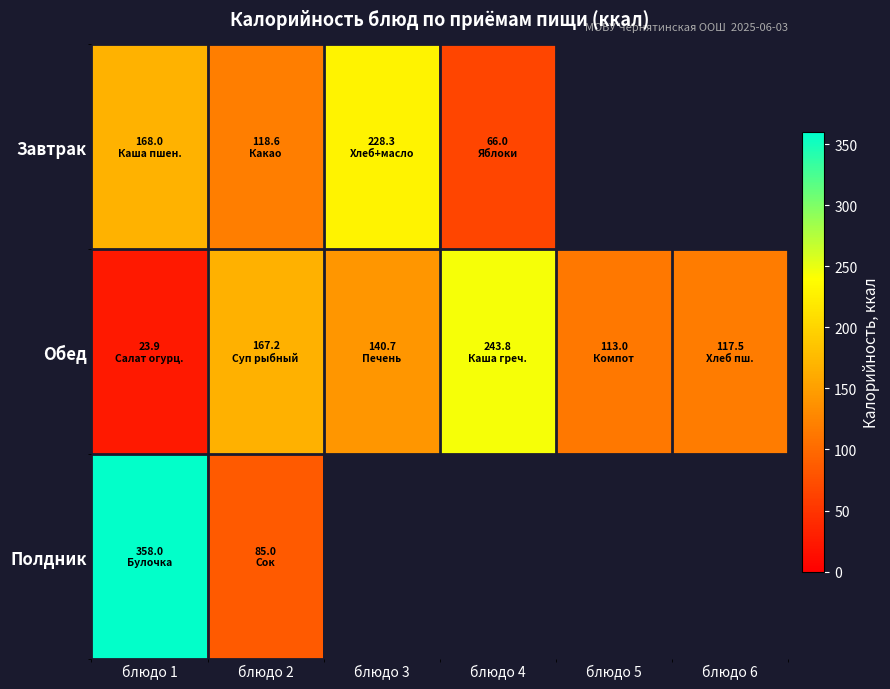

Reading left to right, what are all the values shown in this chart?

Завтрак: блюдо 1=168.0	блюдо 2=118.6	блюдо 3=228.3	блюдо 4=66.0	блюдо 5=0.0	блюдо 6=0.0
Обед: блюдо 1=23.9	блюдо 2=167.2	блюдо 3=140.7	блюдо 4=243.8	блюдо 5=113.0	блюдо 6=117.5
Полдник: блюдо 1=358.0	блюдо 2=85.0	блюдо 3=0.0	блюдо 4=0.0	блюдо 5=0.0	блюдо 6=0.0